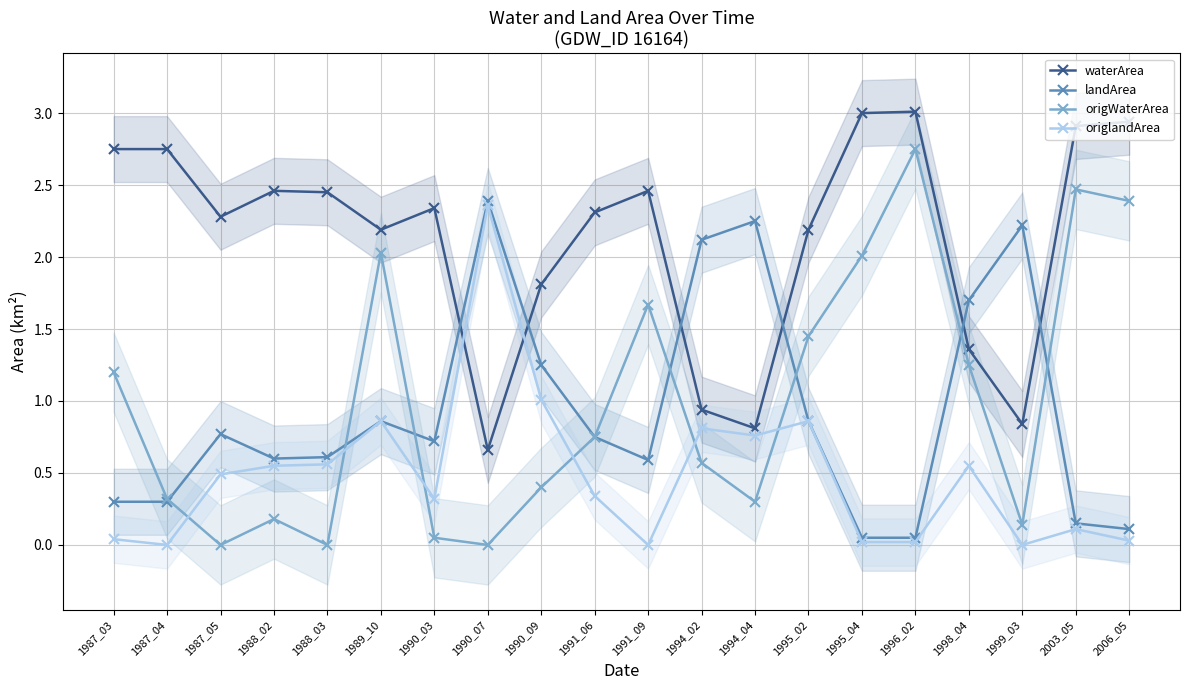

True or false: landArea has more than 2 interior local peaks.

True